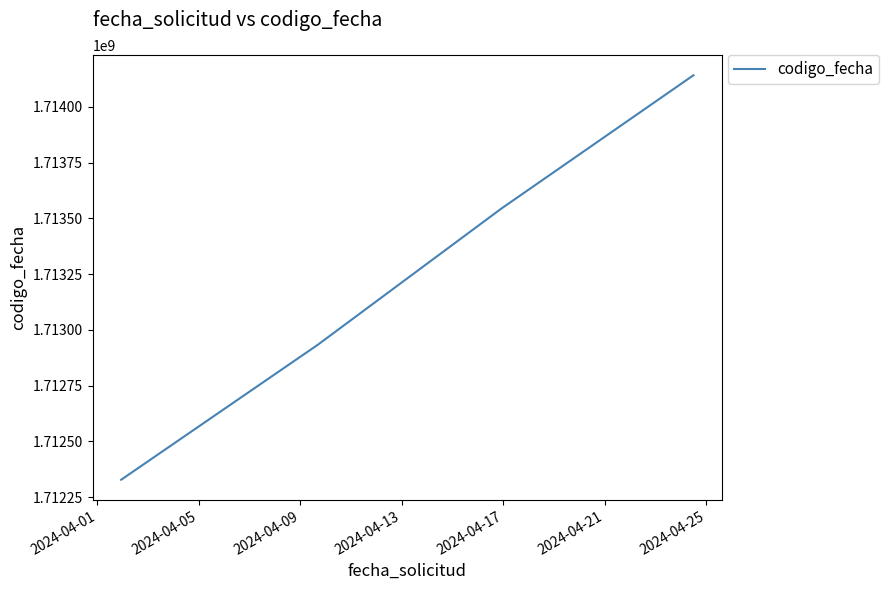

What is the maximum value shown in the chart?

1714141582